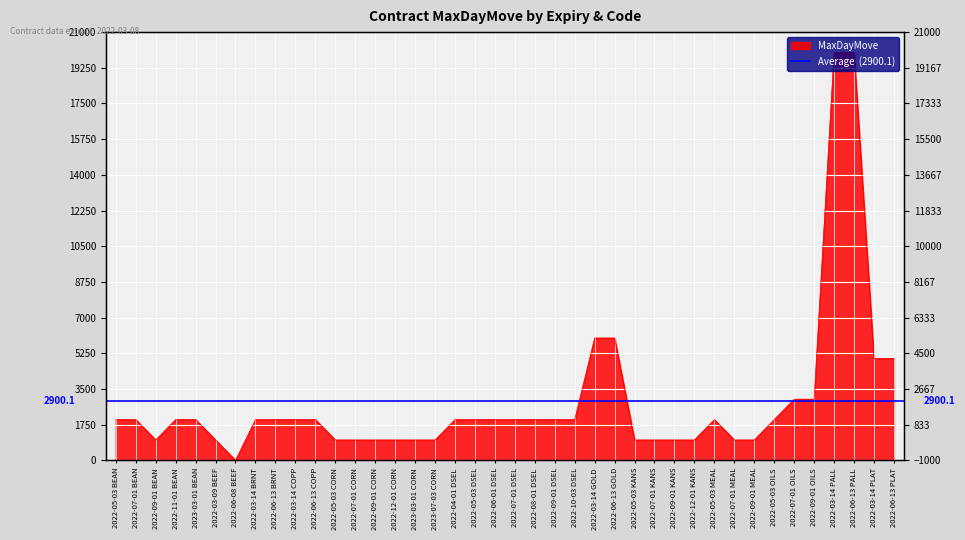

Reading left to right, list all the values displayed in this chart.

2022-05-03 BEAN=2000	2022-07-01 BEAN=2000	2022-09-01 BEAN=1000	2022-11-01 BEAN=2000	2023-03-01 BEAN=2000	2022-03-09 BEEF=1000	2022-06-08 BEEF=2	2022-03-14 BRNT=2000	2022-06-13 BRNT=2000	2022-03-14 COPP=2000	2022-06-13 COPP=2000	2022-05-03 CORN=1000	2022-07-01 CORN=1000	2022-09-01 CORN=1000	2022-12-01 CORN=1000	2023-03-01 CORN=1000	2023-07-03 CORN=1000	2022-04-01 DSEL=2000	2022-05-03 DSEL=2000	2022-06-01 DSEL=2000	2022-07-01 DSEL=2000	2022-08-01 DSEL=2000	2022-09-01 DSEL=2000	2022-10-03 DSEL=2000	2022-03-14 GOLD=6000	2022-06-13 GOLD=6000	2022-05-03 KANS=1000	2022-07-01 KANS=1000	2022-09-01 KANS=1000	2022-12-01 KANS=1000	2022-05-03 MEAL=2000	2022-07-01 MEAL=1000	2022-09-01 MEAL=1000	2022-05-03 OILS=2000	2022-07-01 OILS=3000	2022-09-01 OILS=3000	2022-03-14 PALL=20000	2022-06-13 PALL=20000	2022-03-14 PLAT=5000	2022-06-13 PLAT=5000